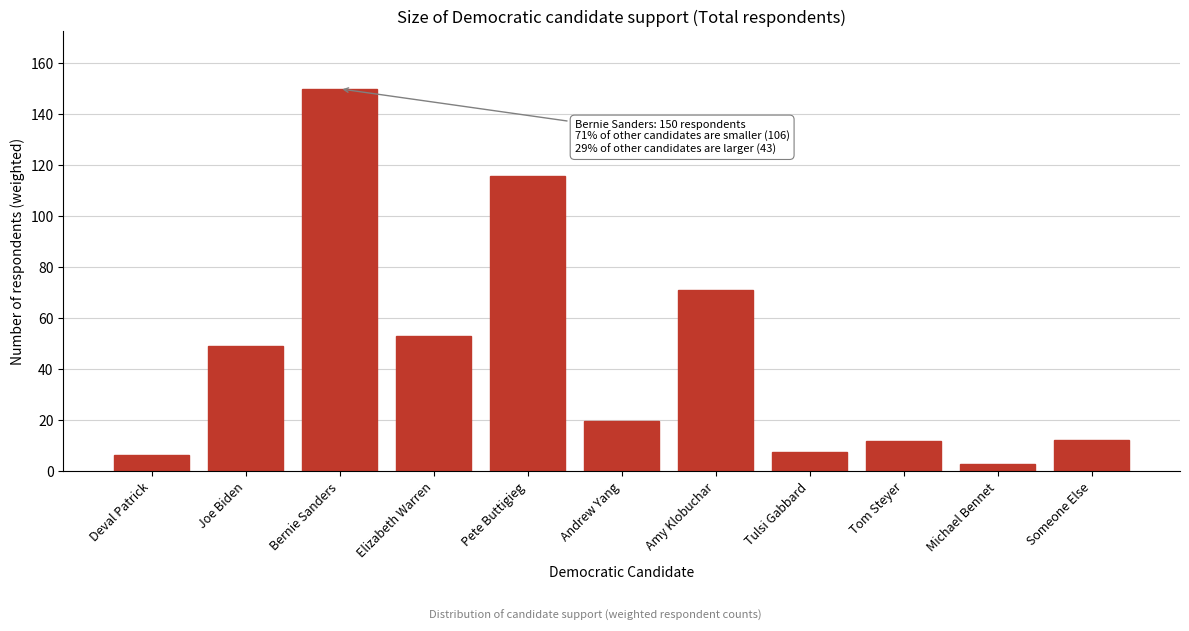

Reading left to right, transcribe all the data shown in this chart.

6.5	49.1	149.9	53.1	115.7	19.7	71.1	7.7	12.1	2.9	12.1